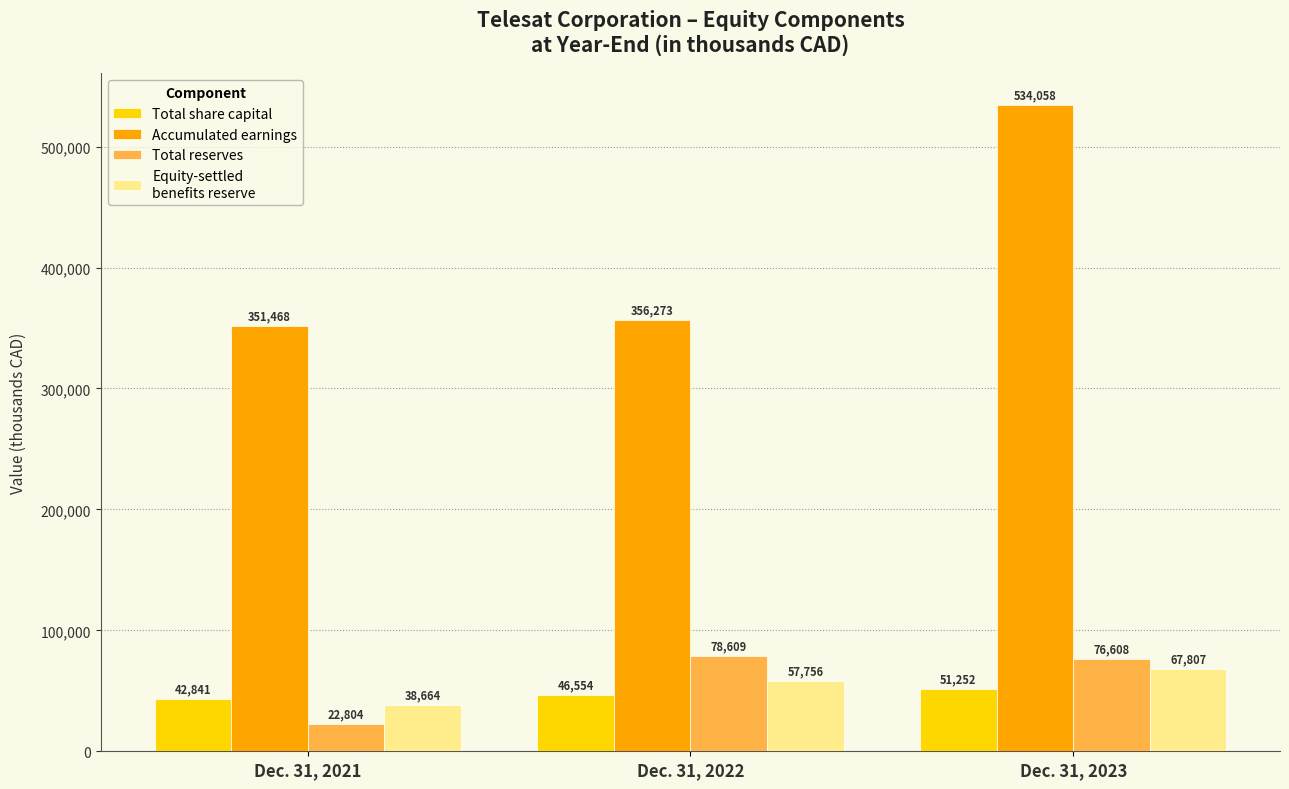

What is the maximum value shown in the chart?

534058